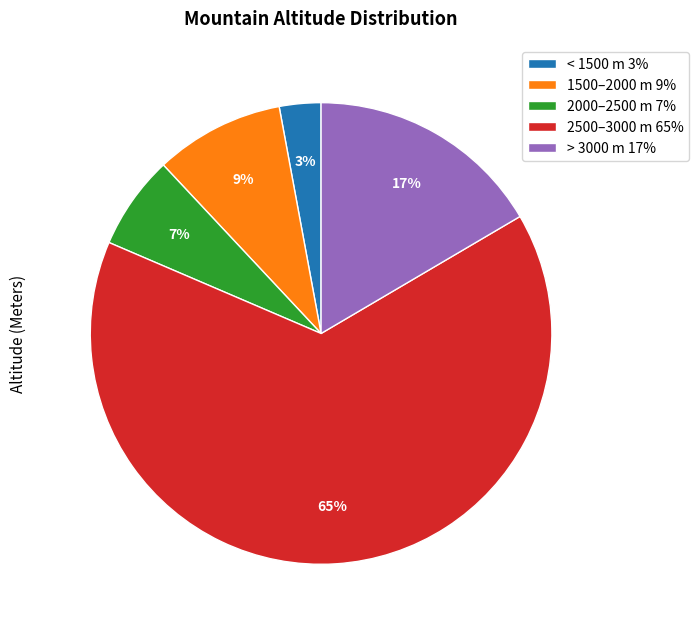

Is the sum of < 1500 m 3% and 2000–2500 m 7% greater than half?

No